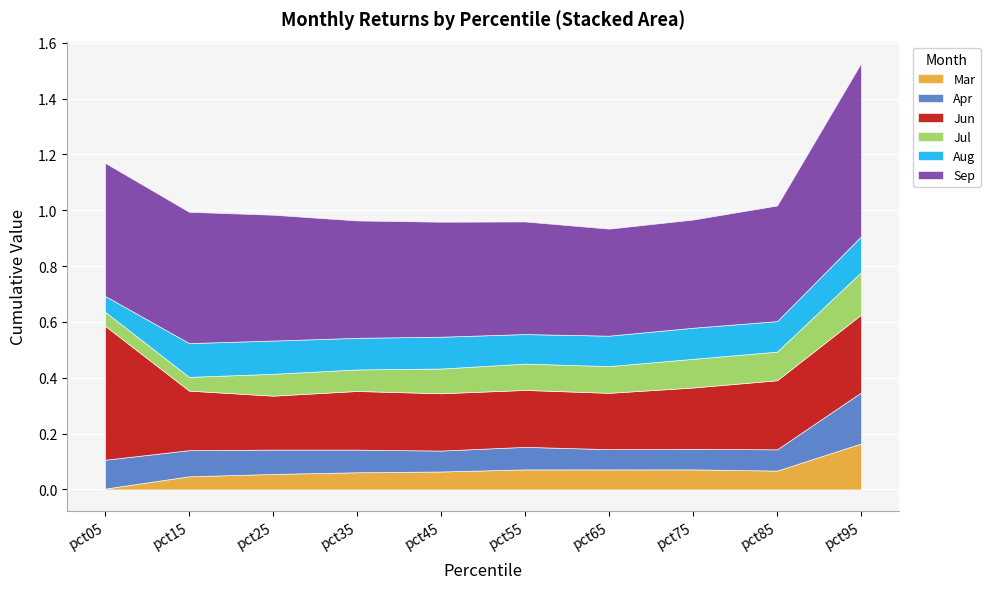

Which has a higher value, pct75 or pct45?

pct75